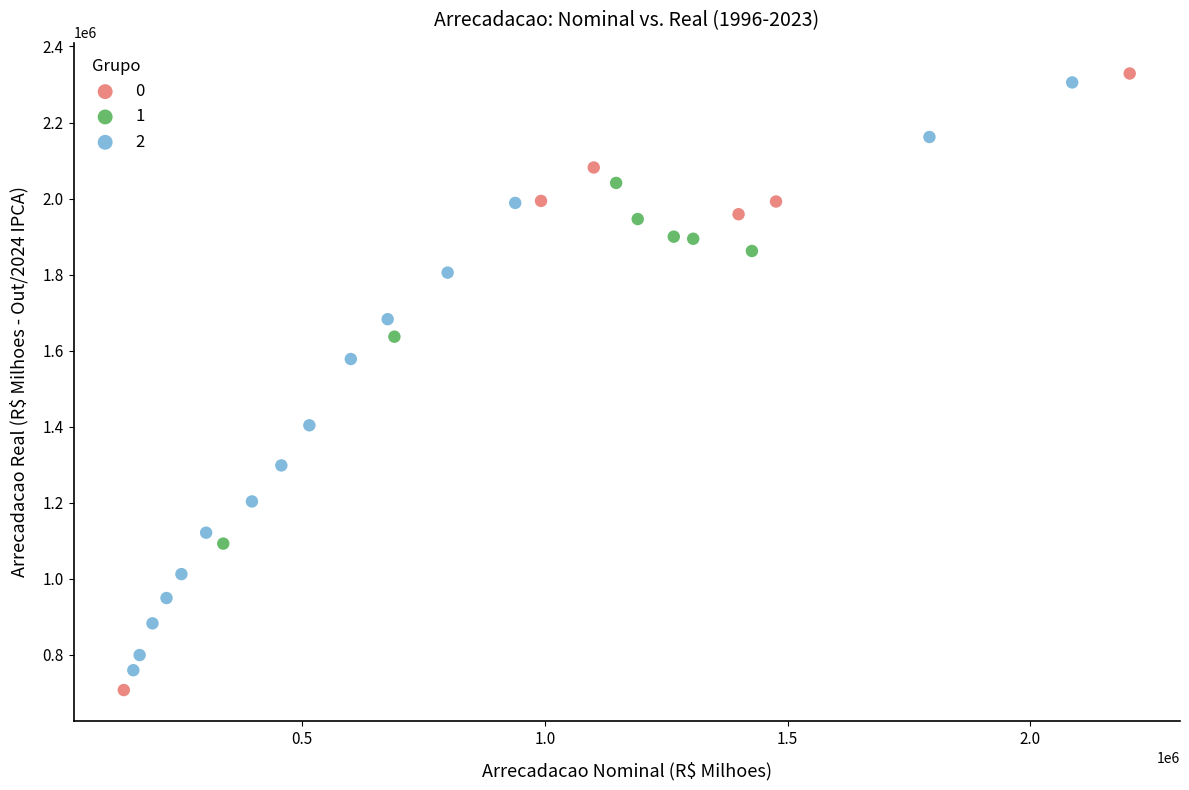

Which series contains the highest Y value?

0